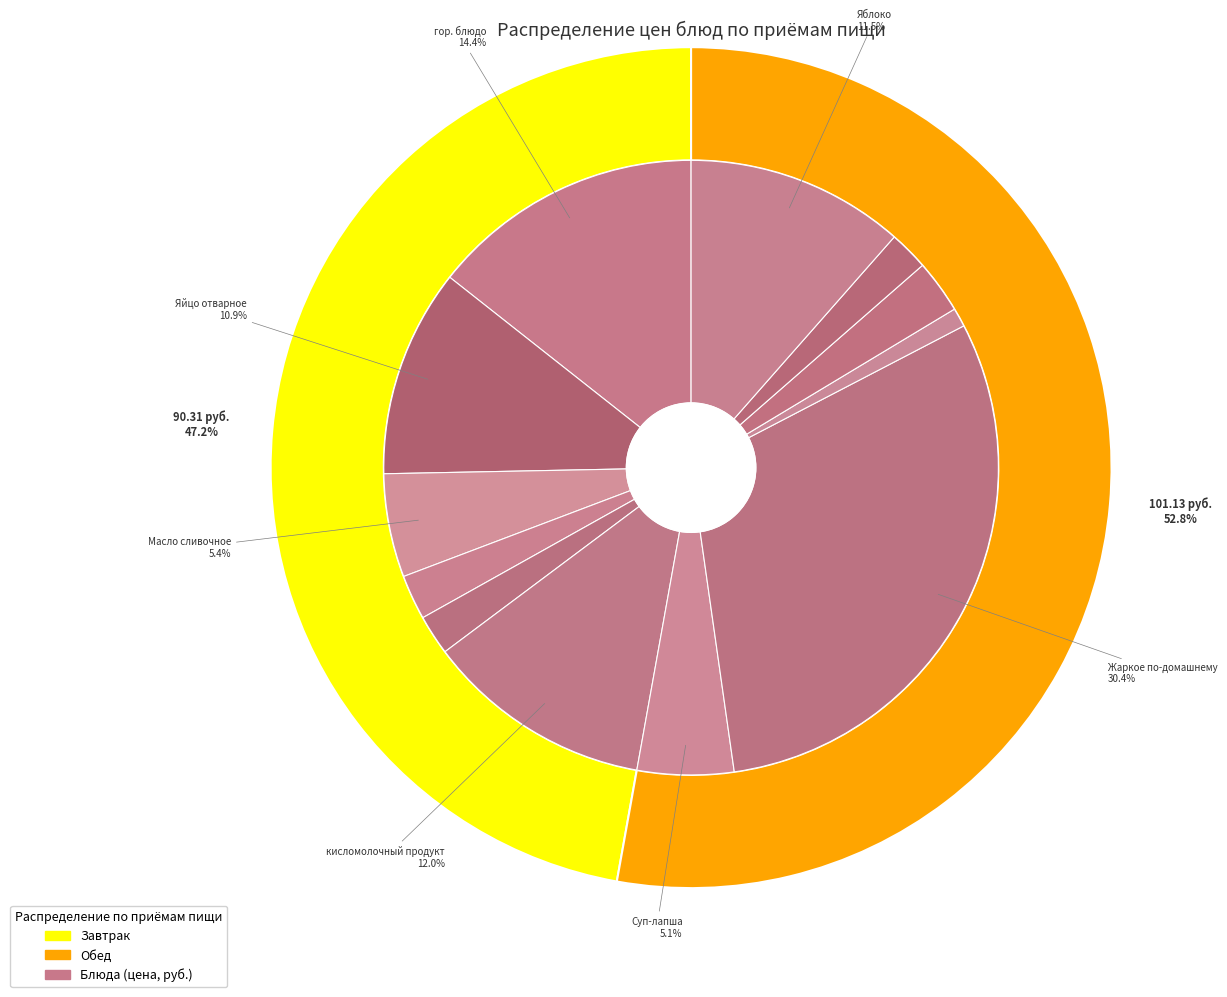

To the nearest percent, what is the difference between the largest and smallest slice percentages?

29%